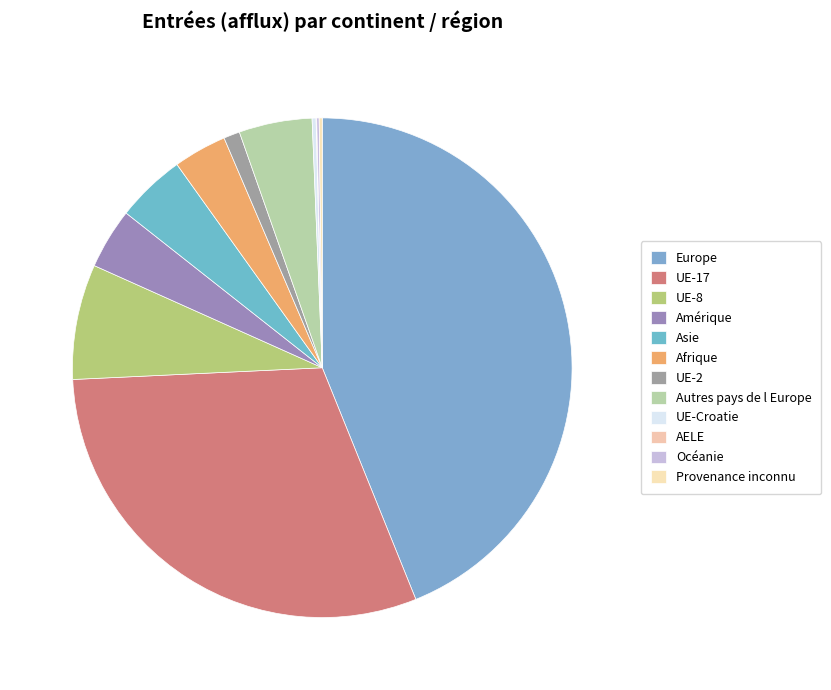

Is it true that AELE is 10% of the pie?

False